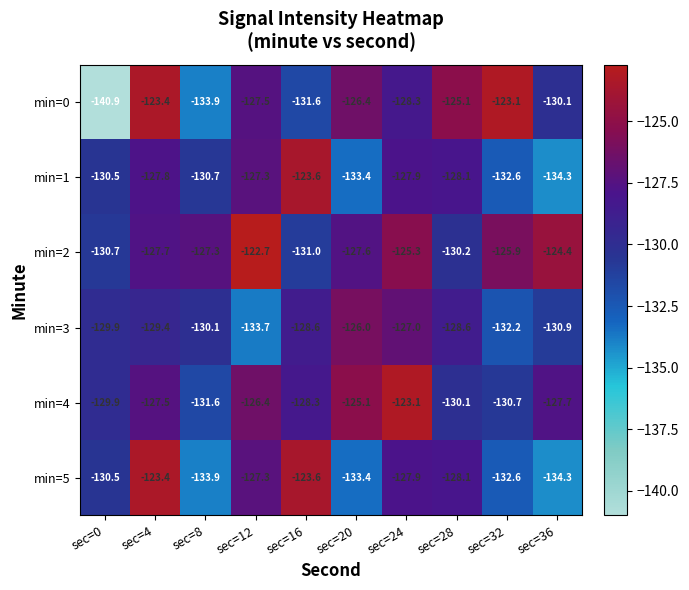

Count the number of data series in this chart.

6